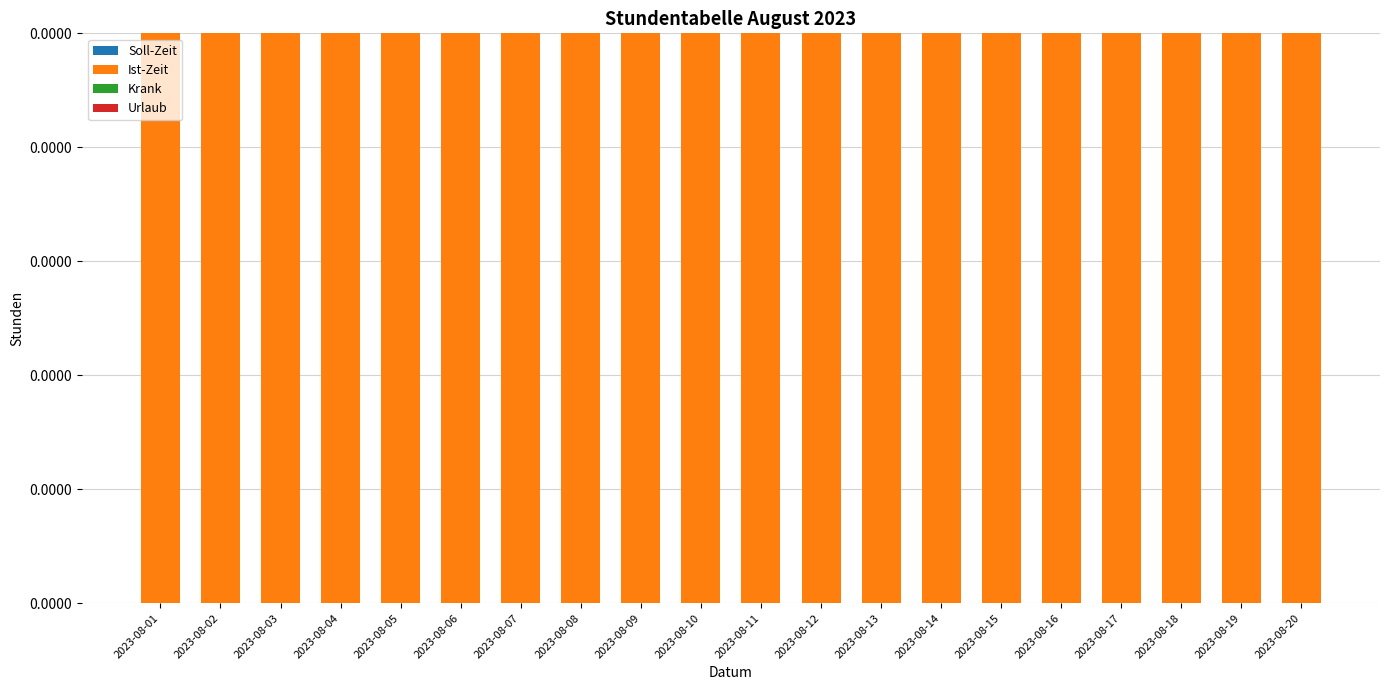

Which series has the widest spread of values?

Soll-Zeit